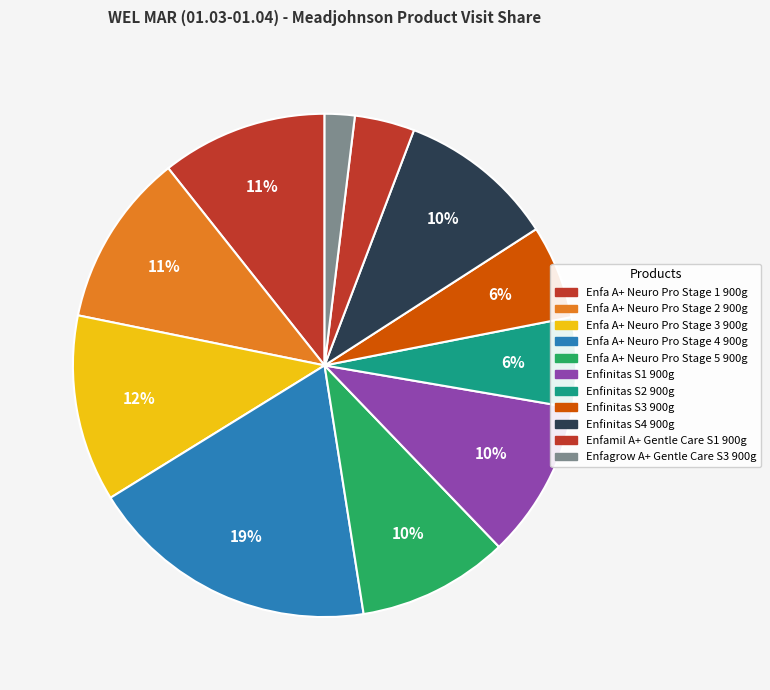

How many slices are in this pie chart?

11